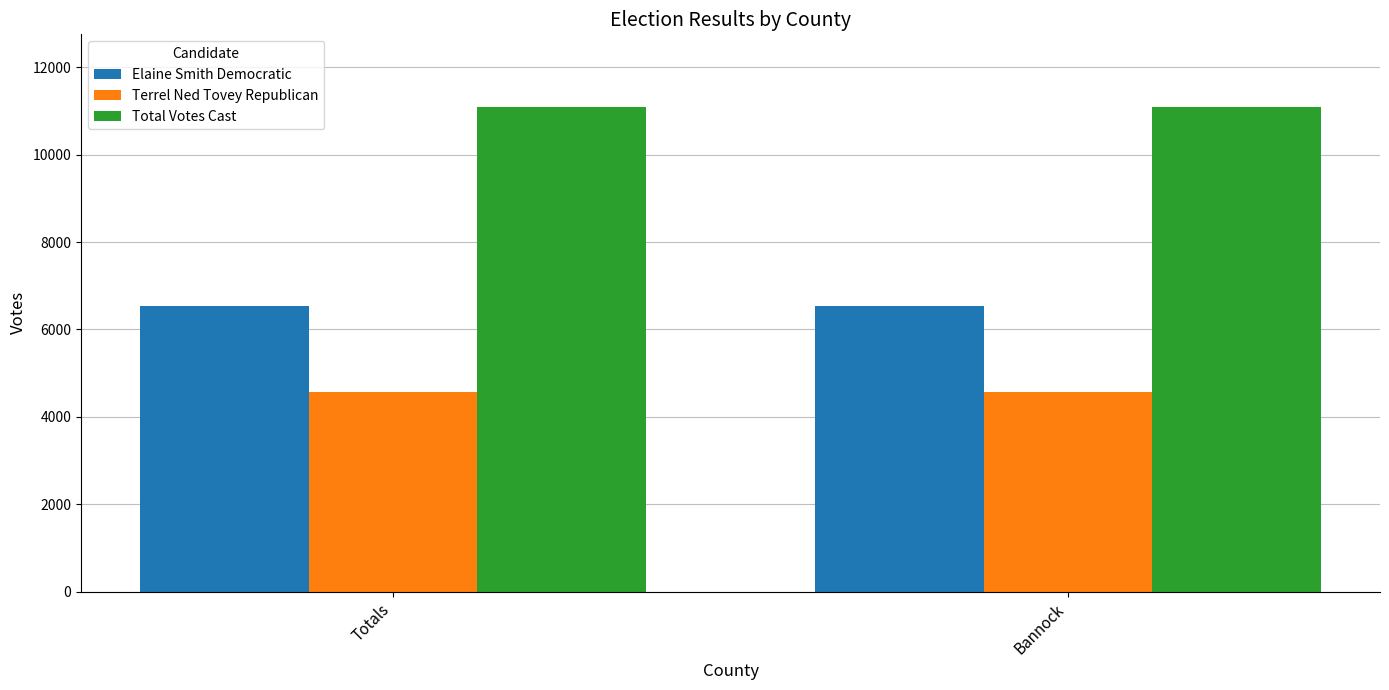

What is the value of the Terrel Ned Tovey Republican bar at the 1st from the left?

4563